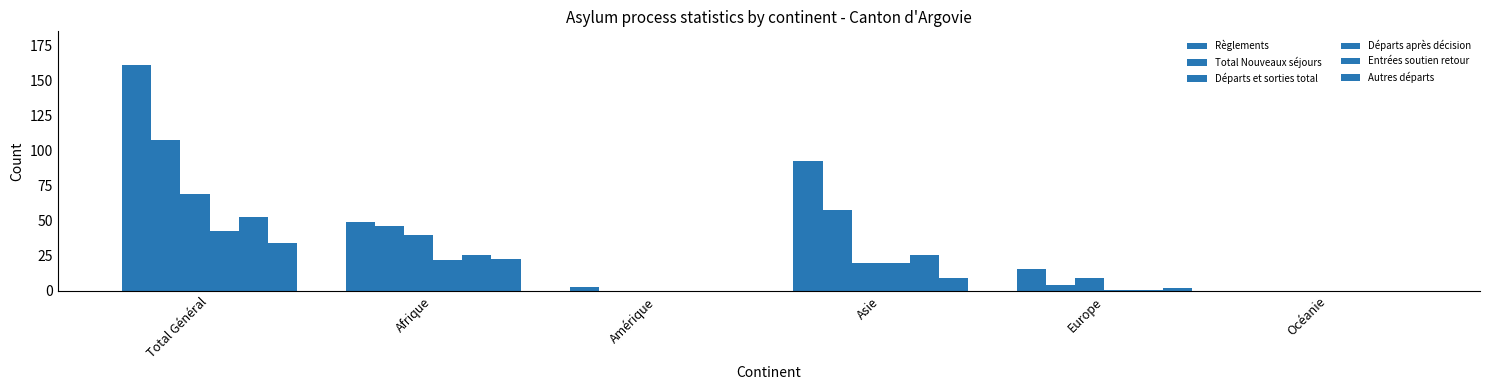

Reading left to right, list all the values displayed in this chart.

Règlements: 161	49	3	93	16	0
Total Nouveaux séjours: 108	46	0	58	4	0
Départs et sorties total: 69	40	0	20	9	0
Départs après décision: 43	22	0	20	1	0
Entrées soutien retour: 53	26	0	26	1	0
Autres départs: 34	23	0	9	2	0